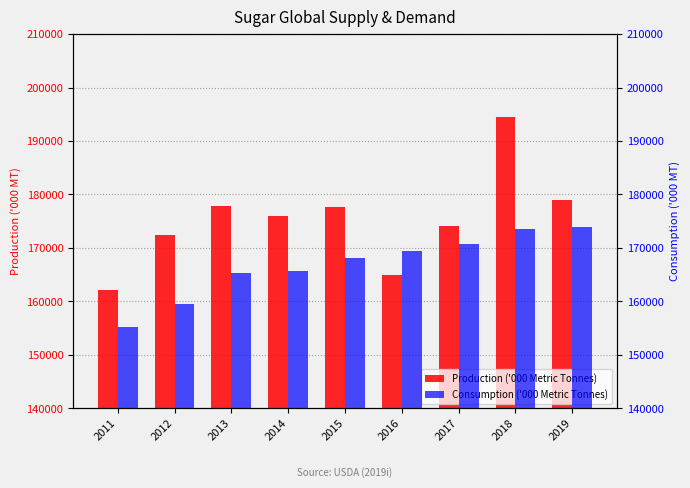

What is the difference between the Consumption ('000 Metric Tonnes) values at 2019 and 2016?

4486